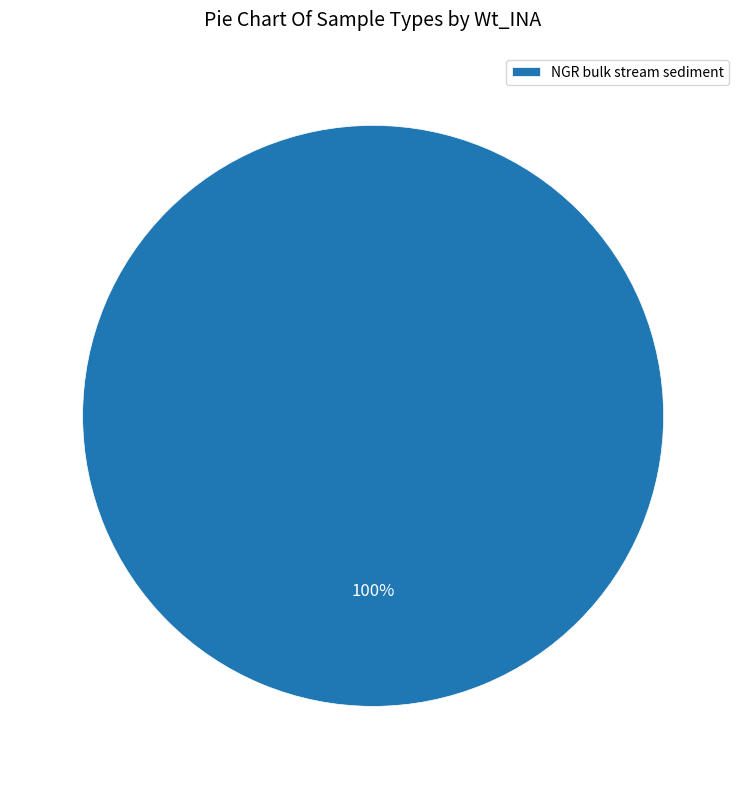

To the nearest percent, what portion does NGR bulk stream sediment represent?

100%